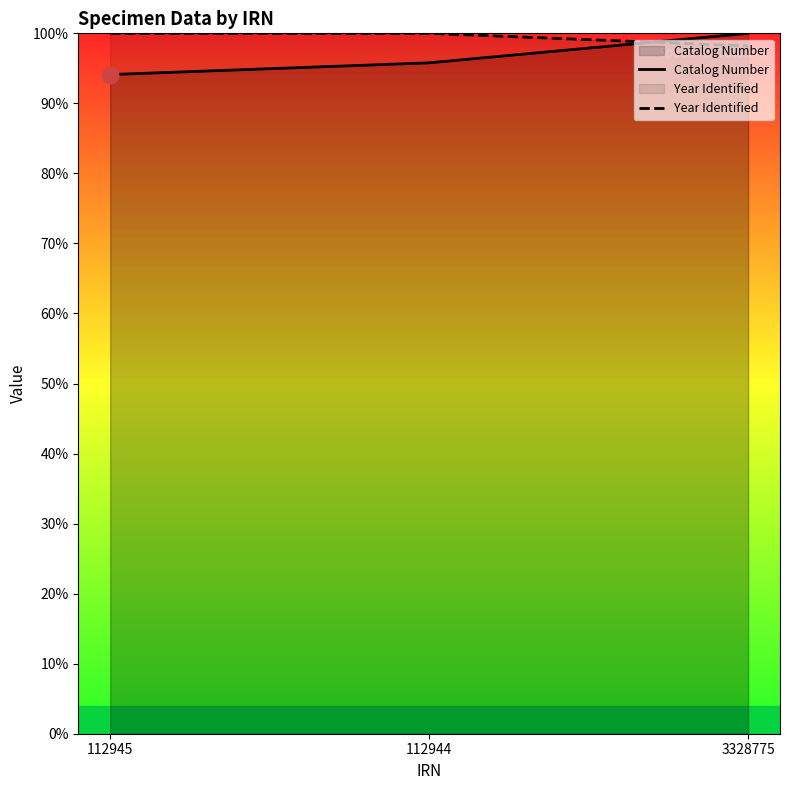

What is the minimum value shown in the chart?

94.1